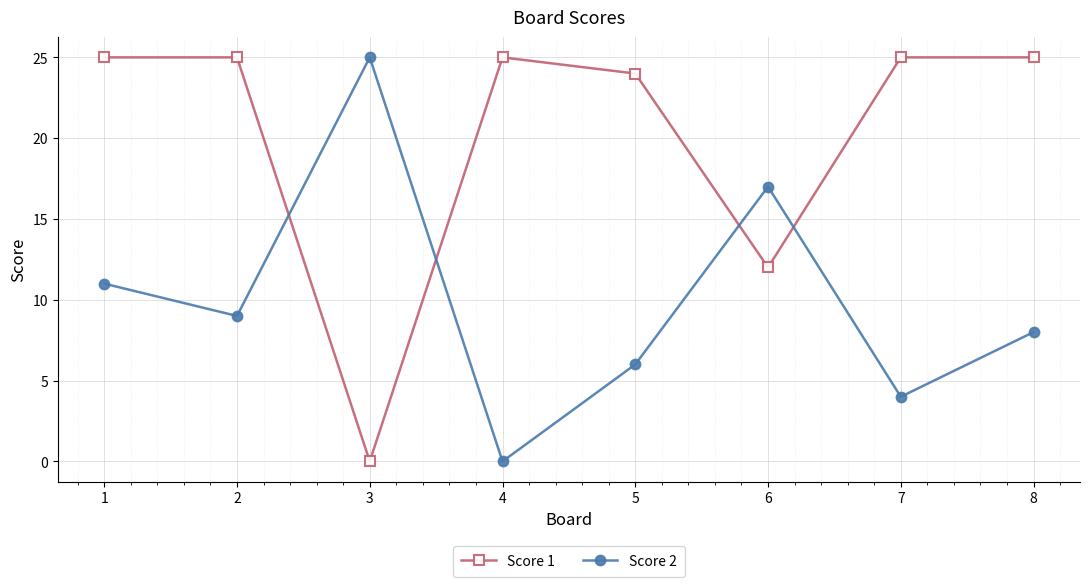

Does the chart have visible grid lines?

Yes